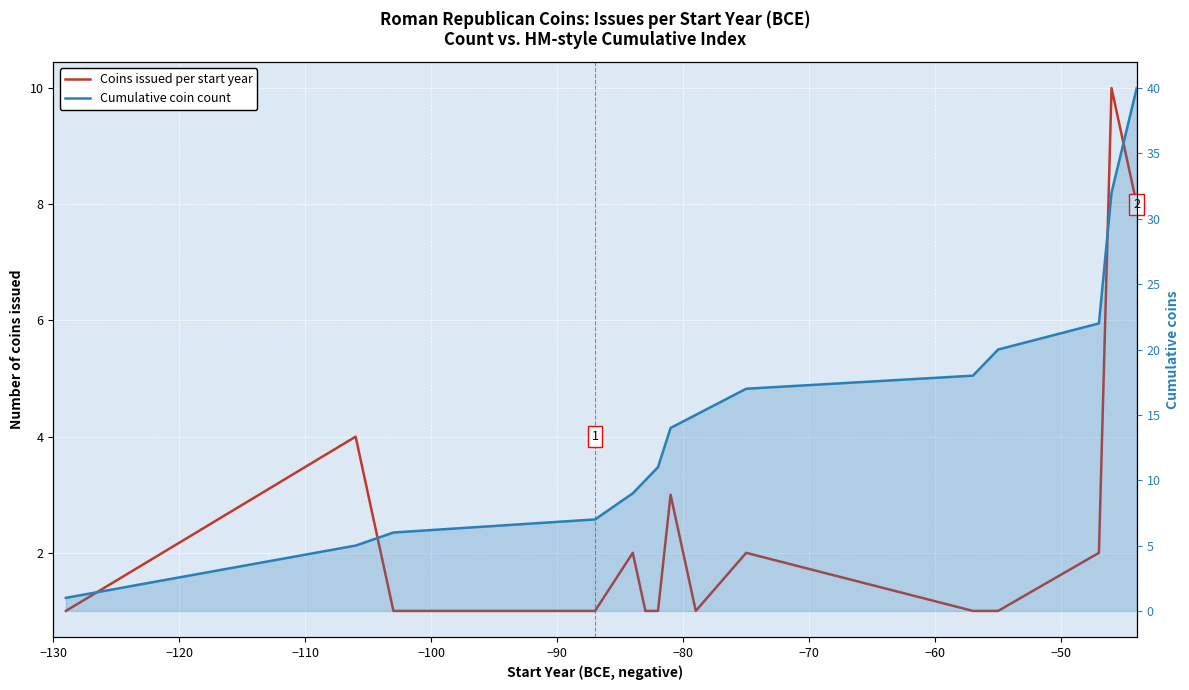

What is the sum of all Coins issued per start year values?

40